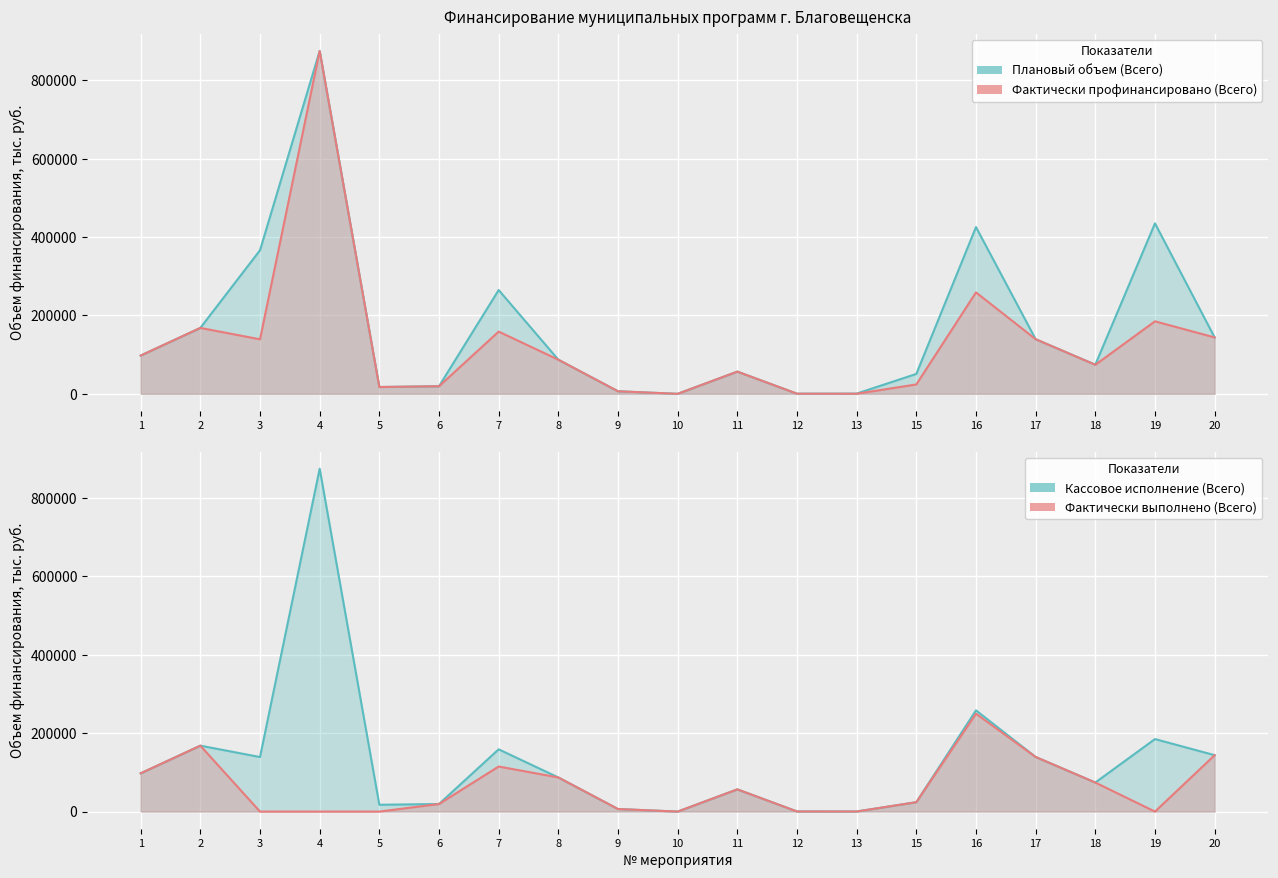

Does the chart display data point markers on the line(s)?

No